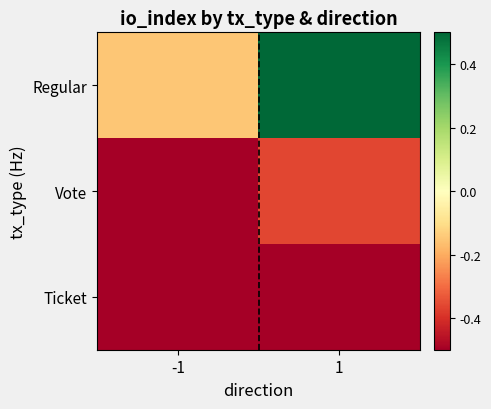

Reading left to right, what are all the values shown in this chart?

Regular: -1=-0.2	1=0.5
Vote: -1=-0.5	1=-0.4
Ticket: -1=-0.5	1=-0.5